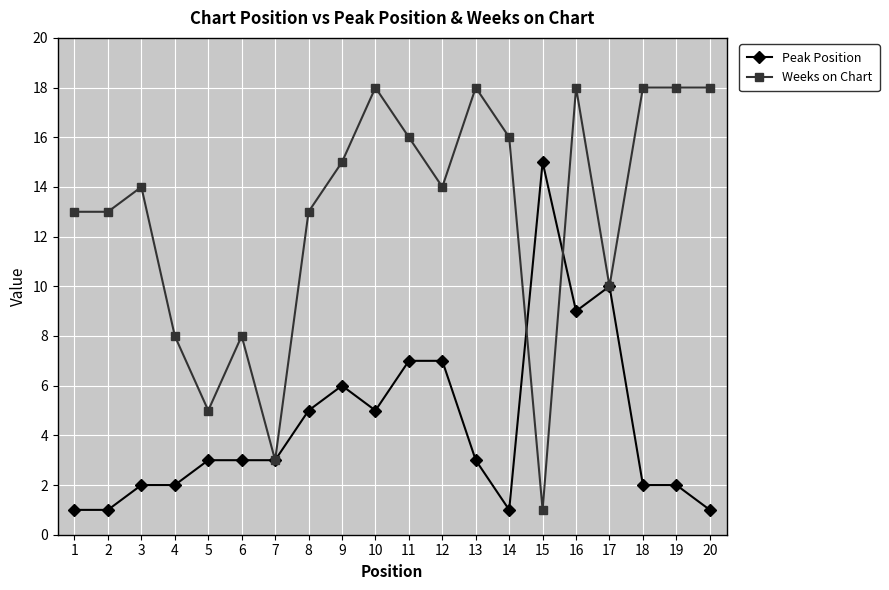

Where is the first local maximum for Weeks on Chart?

3